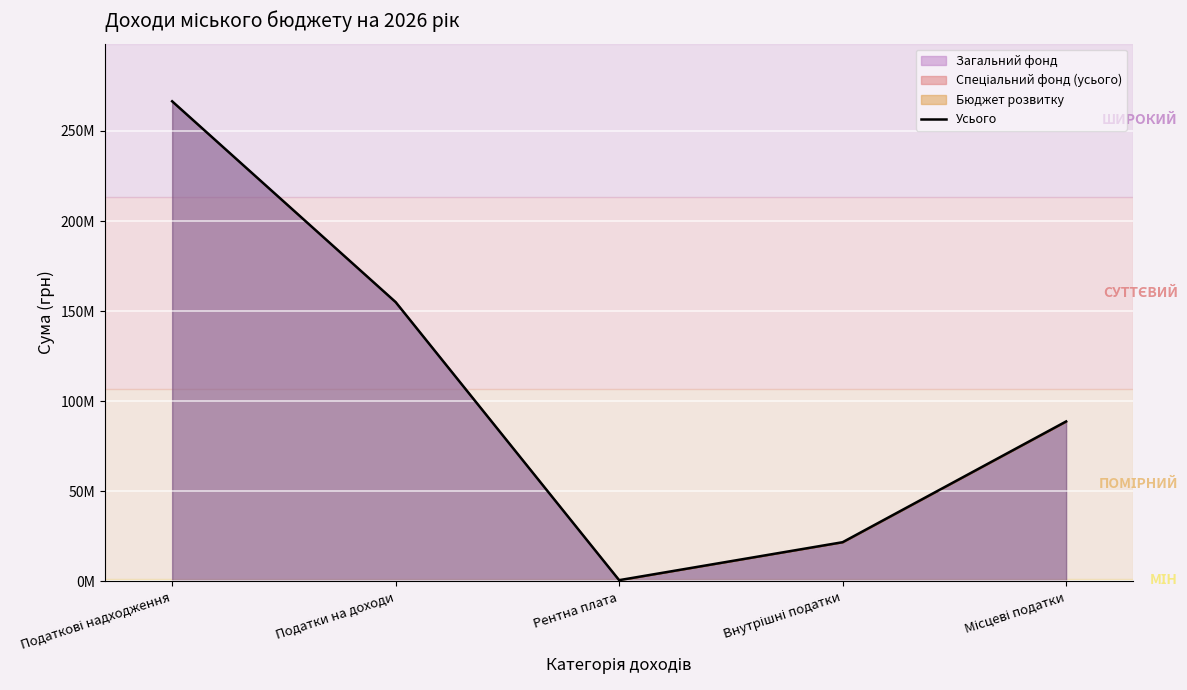

What is the ratio of the value at Внутрішні податки to the value at Рентна плата?

29.9